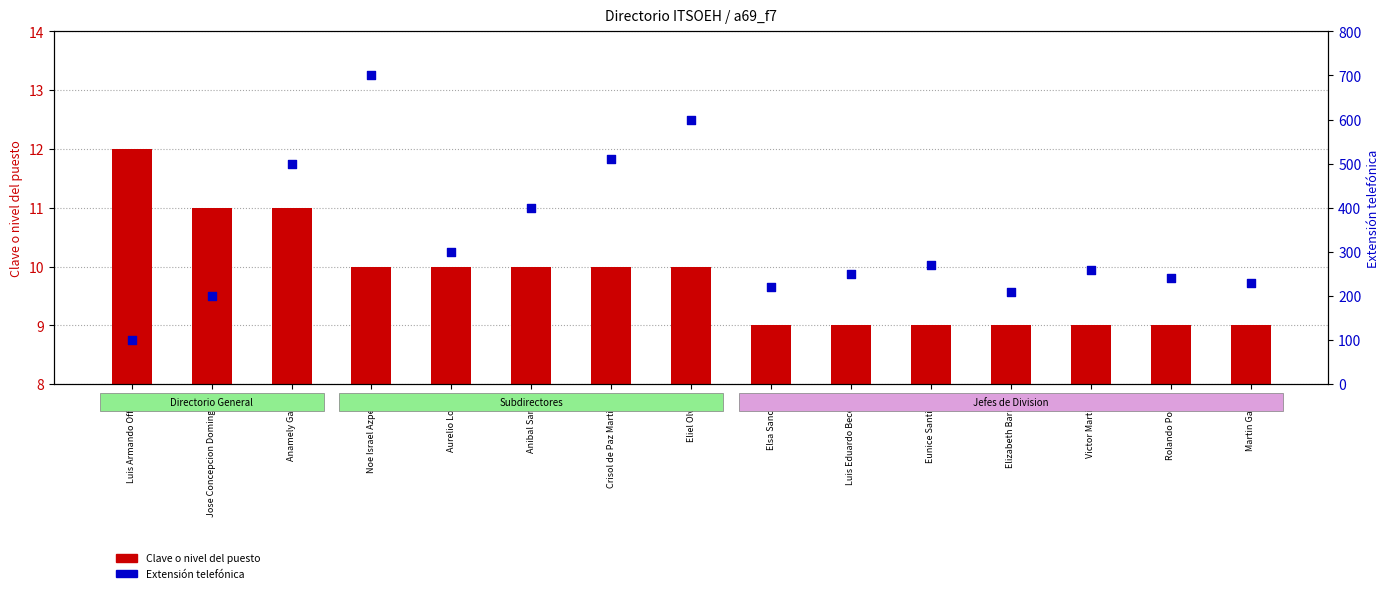

Is the value of Extensión telefónica at Crisol de Paz Martinez greater than the value of Clave o nivel del puesto at Victor Martinez?

Yes